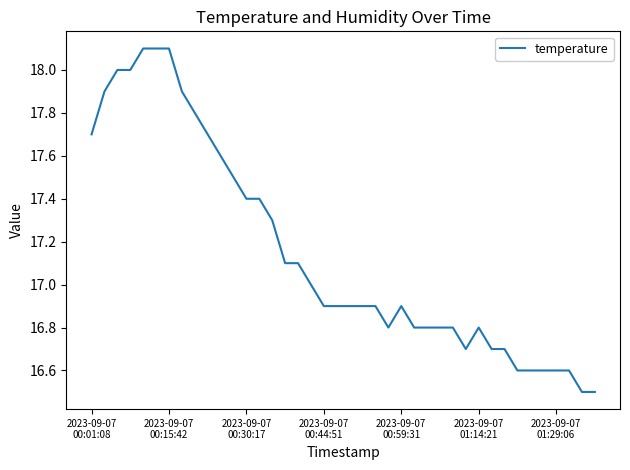

How many lines are shown in the chart?

1